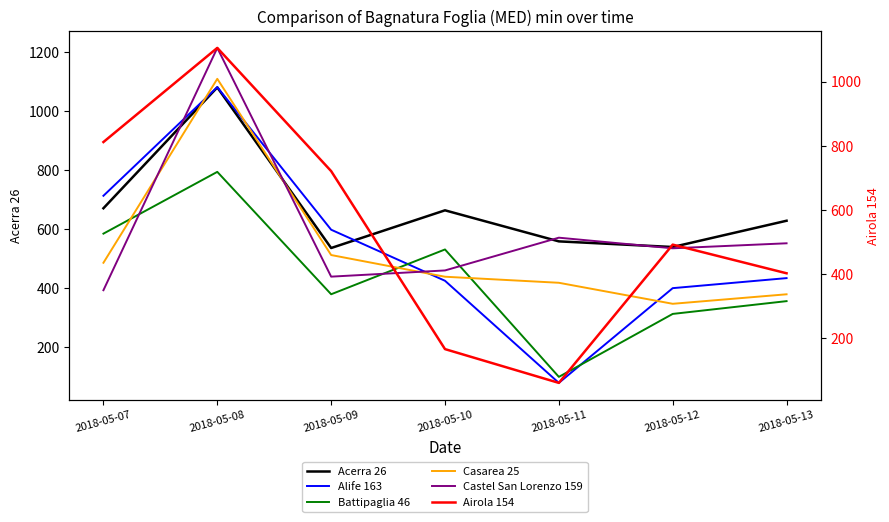

Is the value of Acerra 26 at 2018-05-11 greater than the value of Alife 163 at 2018-05-10?

Yes